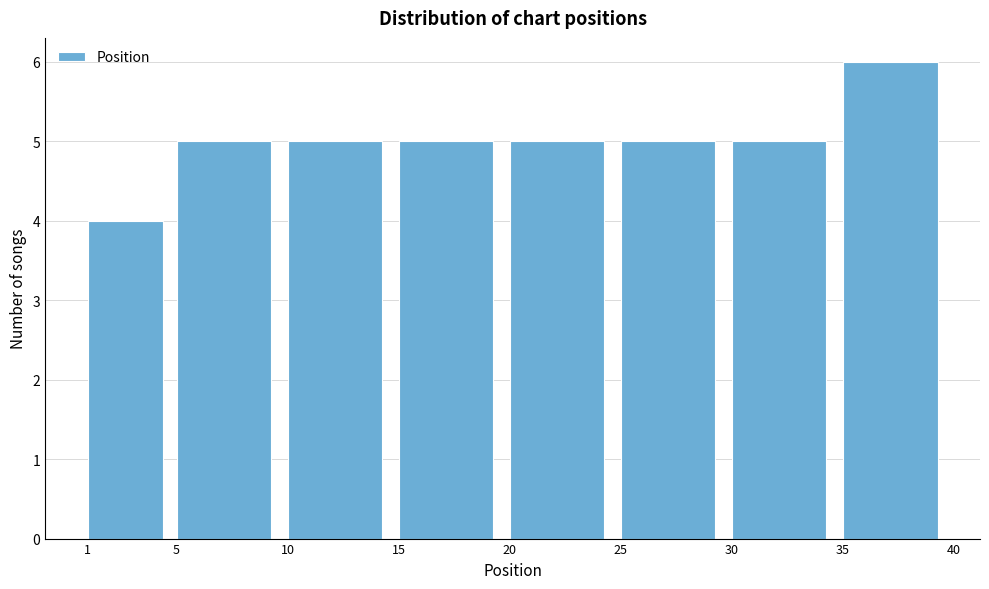

What is the height of the bar covering 15 to 20 on the x-axis? The values are not printed on the chart, so give them approximately, as read against the axis.

5